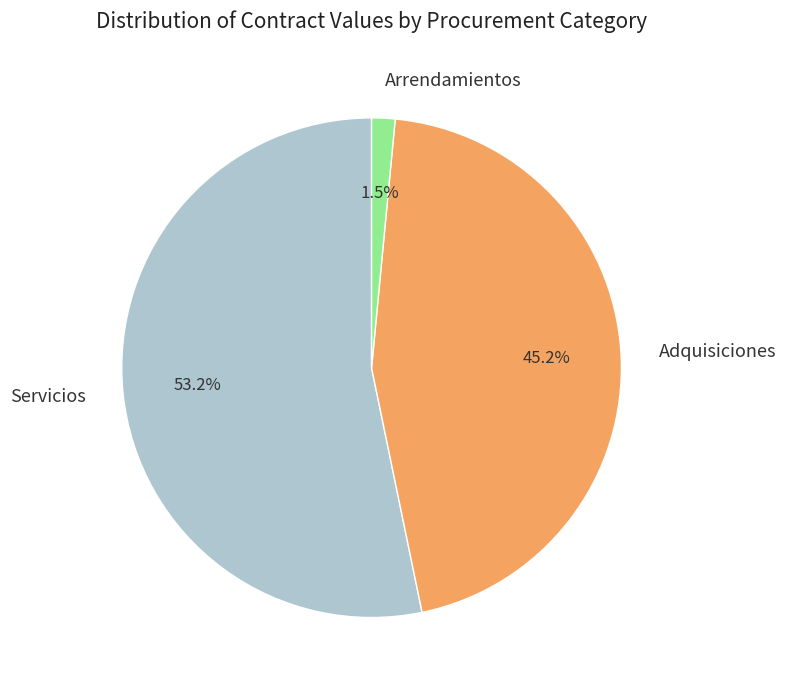

What is the ratio of the value at Servicios to the value at Adquisiciones?

1.2